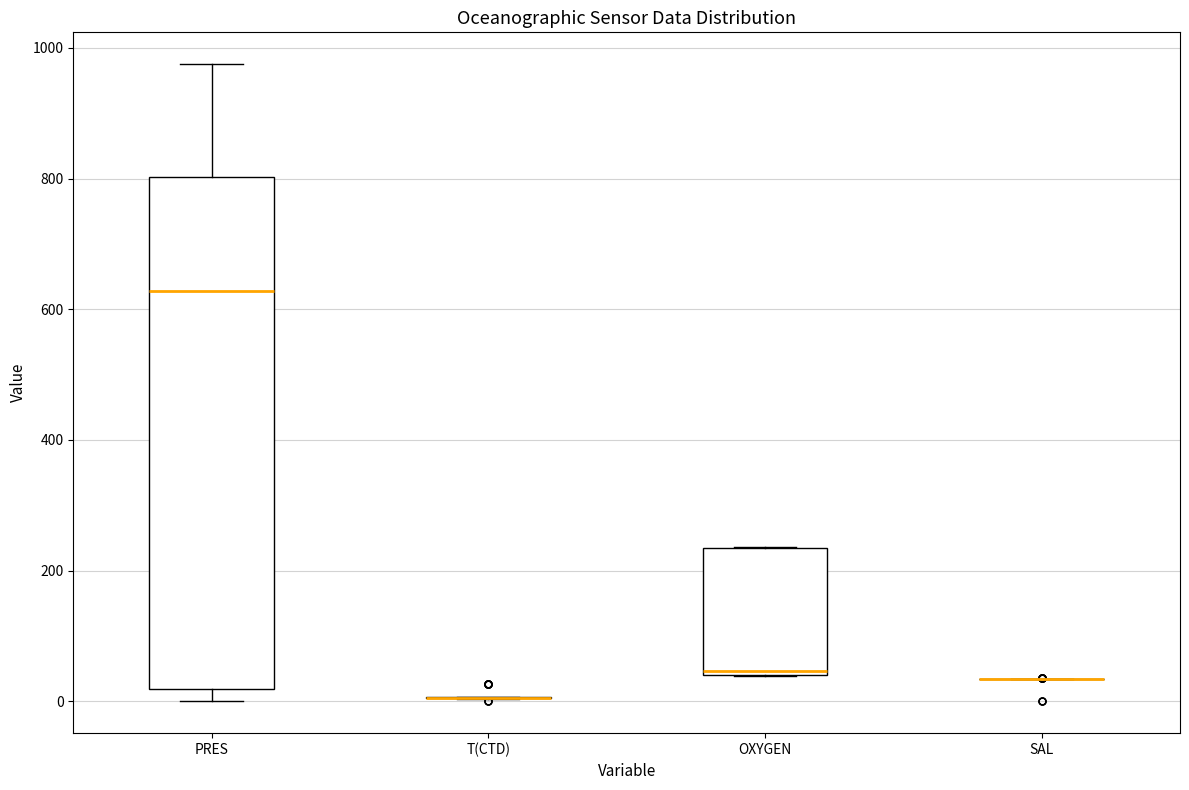

Which box is the tallest, from its lower edge to its upper edge?

PRES